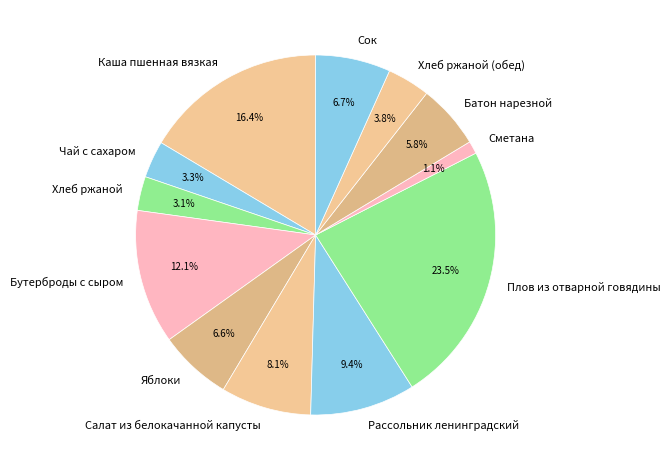

Is it true that Салат из белокачанной капусты is 16% of the pie?

False